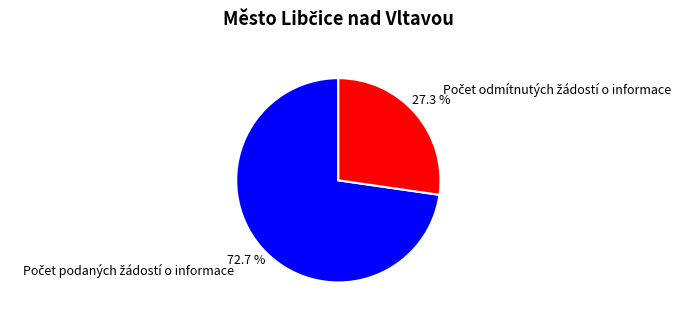

Is there a majority slice in this chart?

Yes